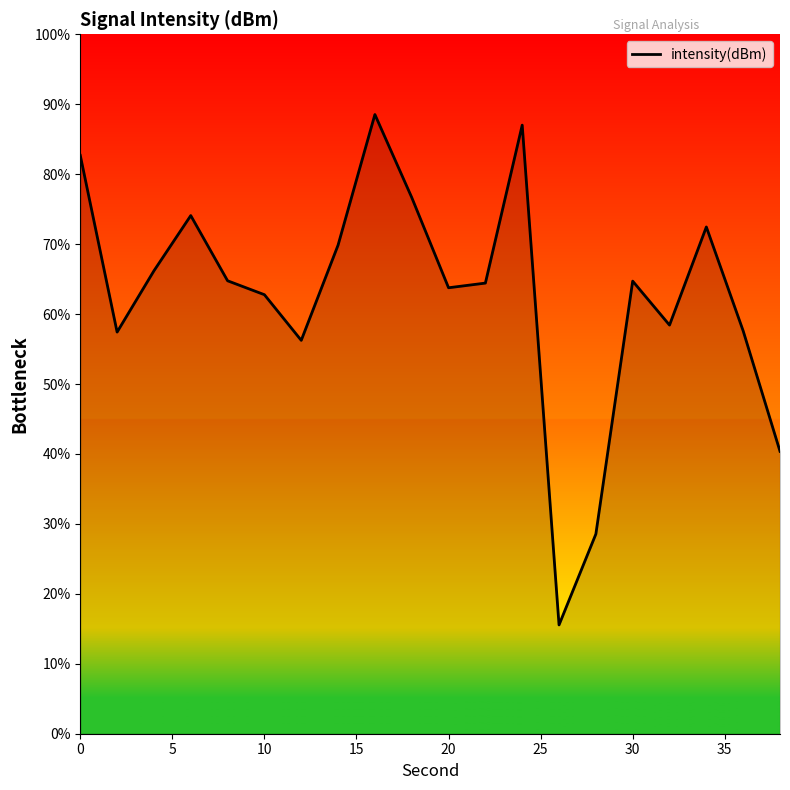

What is the greatest value displayed?

88.5